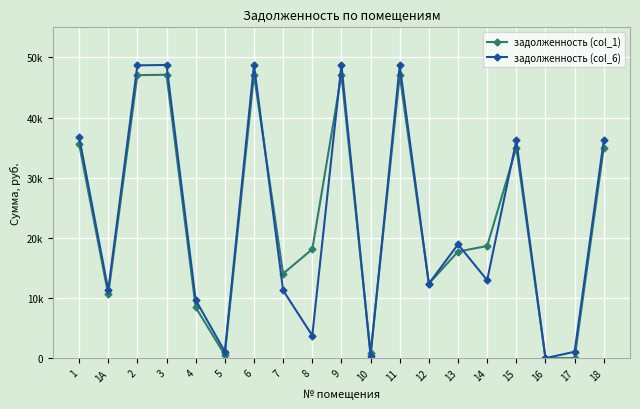

Is it true that задолженность (col_6) equals 3758.2 at 8?

True